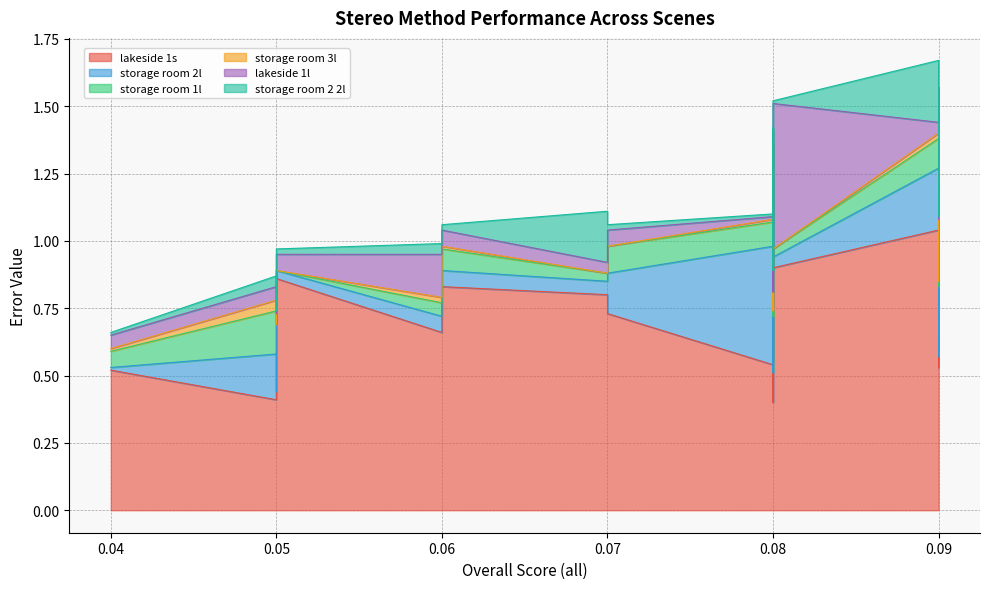

Which series has the largest total across all categories?

lakeside 1s